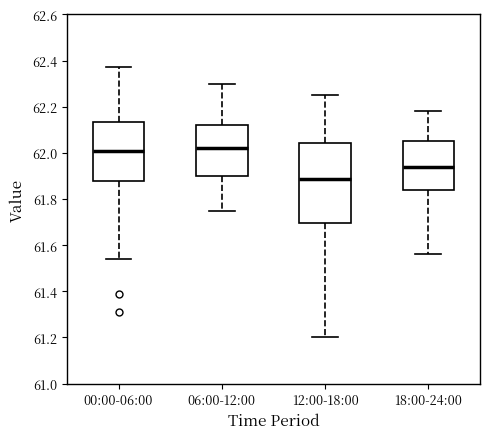

Reading left to right, transcribe this box plot: for each box, give where its median line is, the range the box spans, and where its two whiskers end, as read against the y-axis. The values are not printed on the chart, so give them approximately, as read against the axis.

00:00-06:00: median 62.02, box 61.88 to 62.14, whiskers 61.54 to 62.38
06:00-12:00: median 62.02, box 61.90 to 62.12, whiskers 61.76 to 62.30
12:00-18:00: median 61.88, box 61.70 to 62.04, whiskers 61.20 to 62.26
18:00-24:00: median 61.94, box 61.84 to 62.06, whiskers 61.56 to 62.18